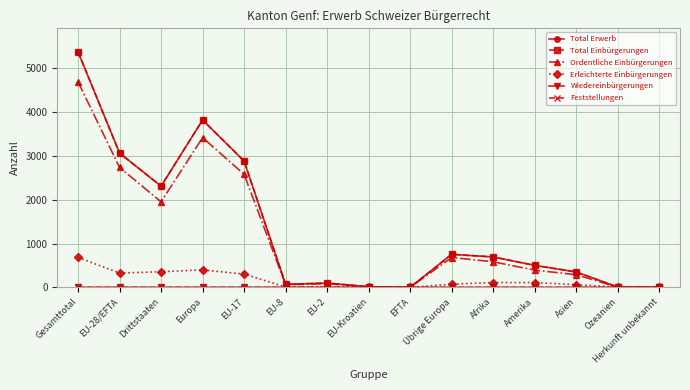

Does the chart have visible grid lines?

Yes